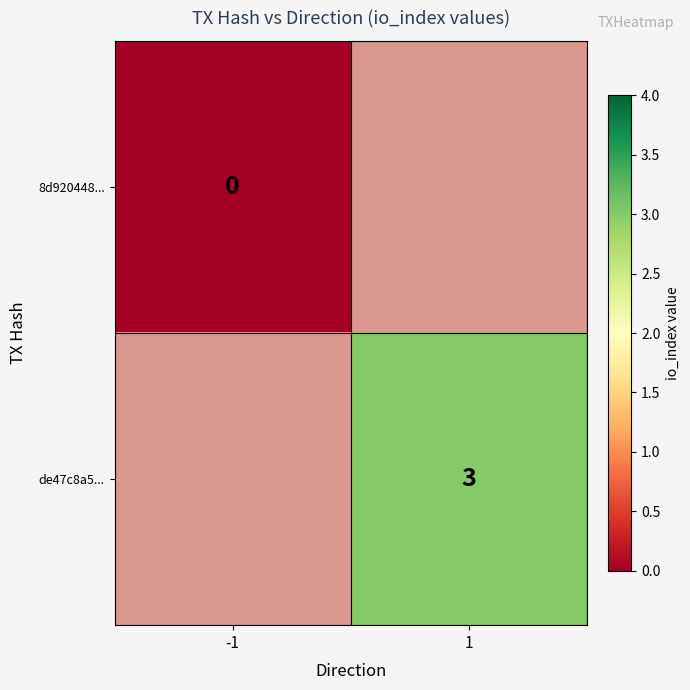

True or false: de47c8a5... has a value of 3 at 1.

True